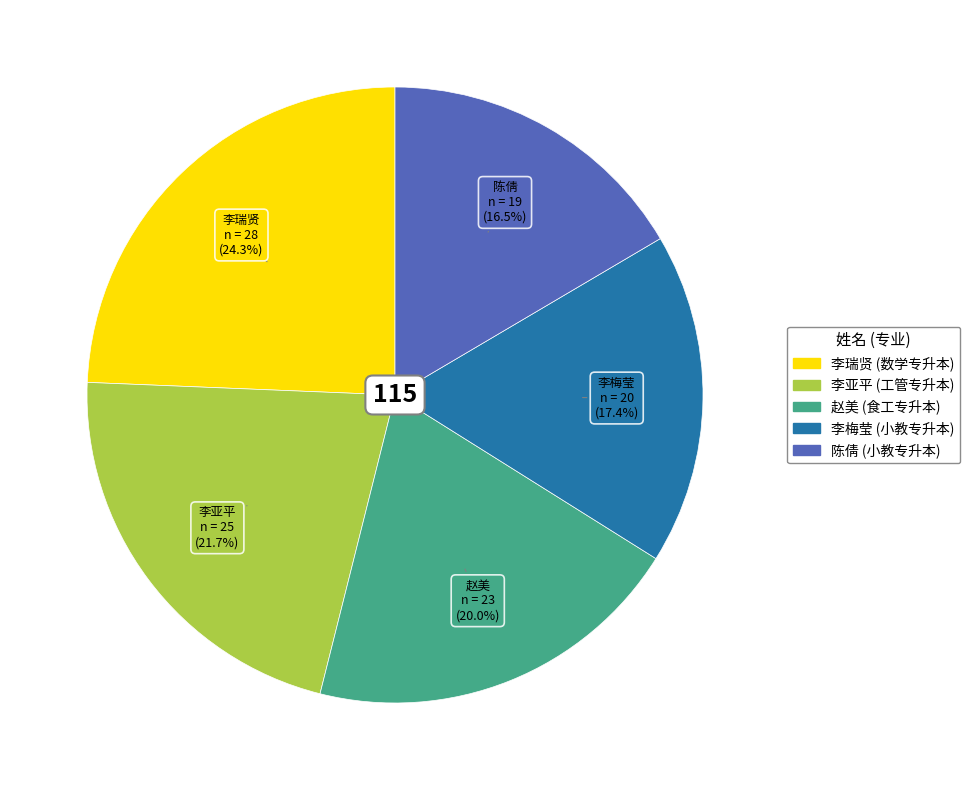

Does any single category account for the majority?

No